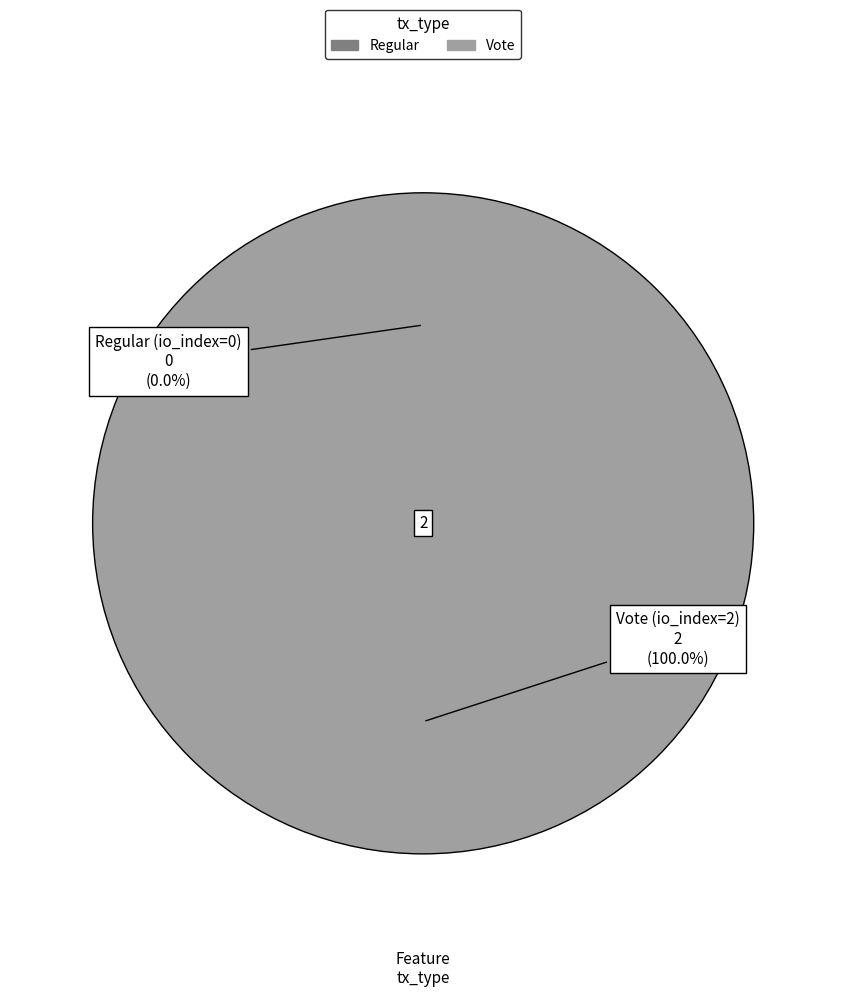

To the nearest percent, what is the difference between the largest and smallest slice percentages?

100%